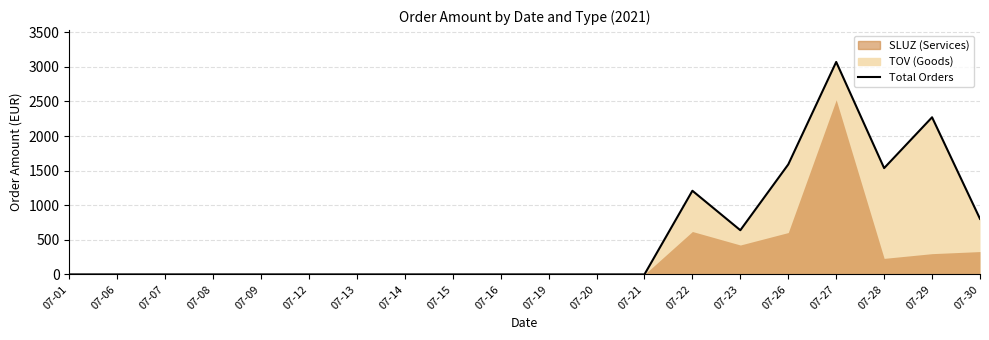

Rank the categories by value from lowest to highest.

07-01, 07-06, 07-07, 07-08, 07-09, 07-12, 07-13, 07-14, 07-15, 07-16, 07-19, 07-20, 07-21, 07-23, 07-30, 07-22, 07-28, 07-26, 07-29, 07-27